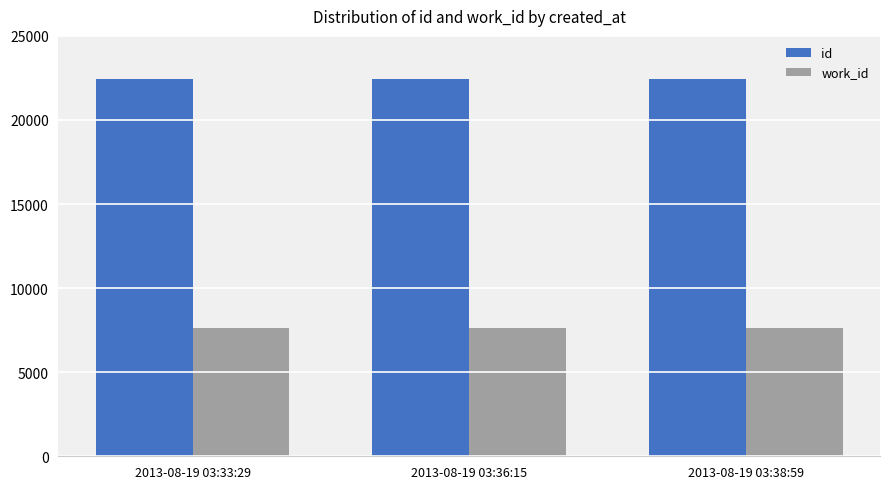

Which series has the largest total across all categories?

id